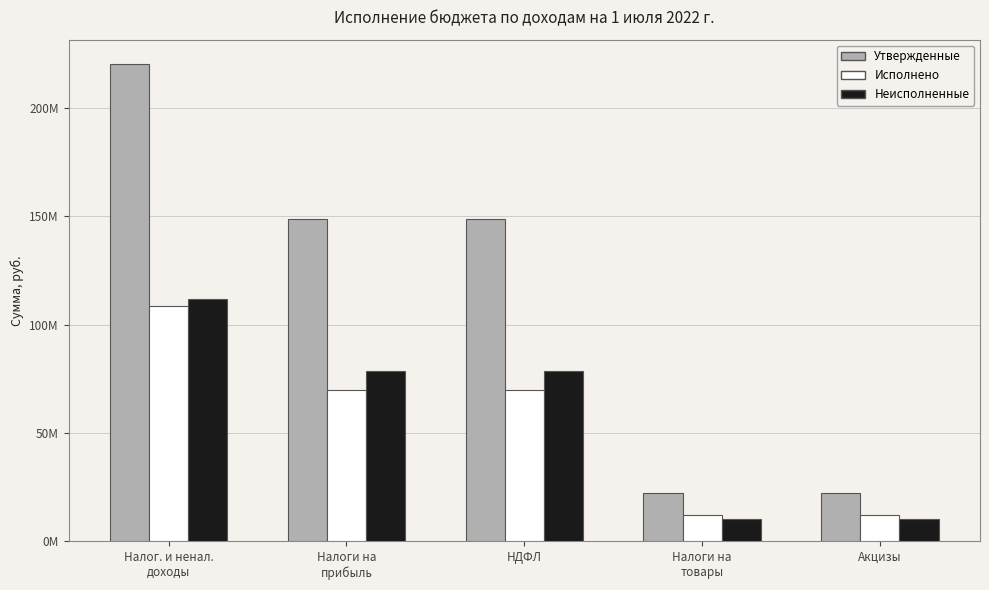

Is it true that Исполнено equals 20406551.8 at Акцизы?

False